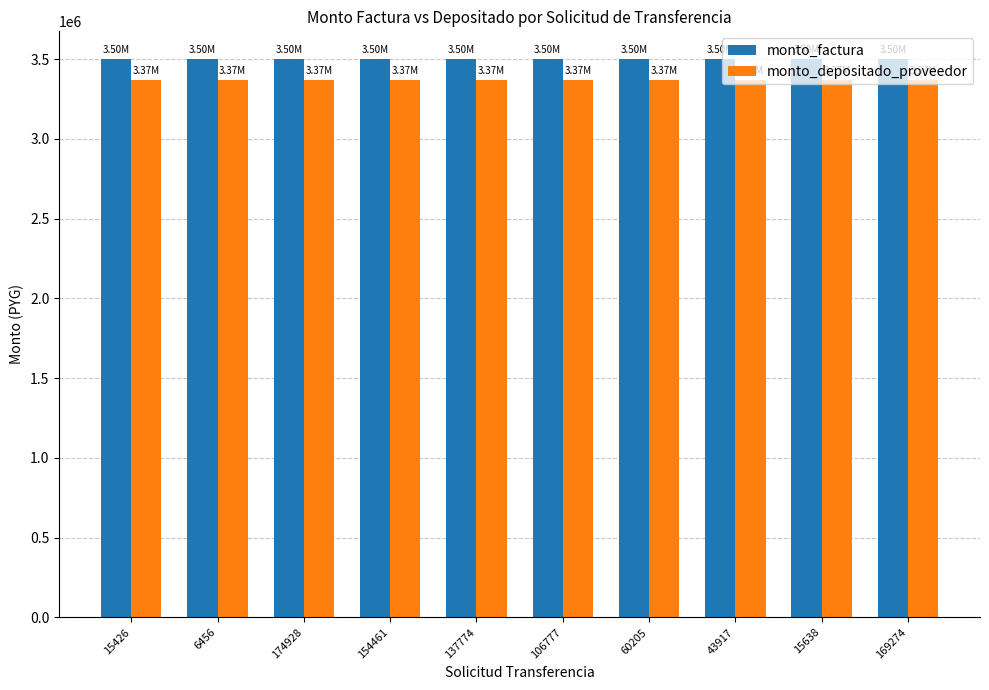

What is the label of the 2nd bar from the left?

6456